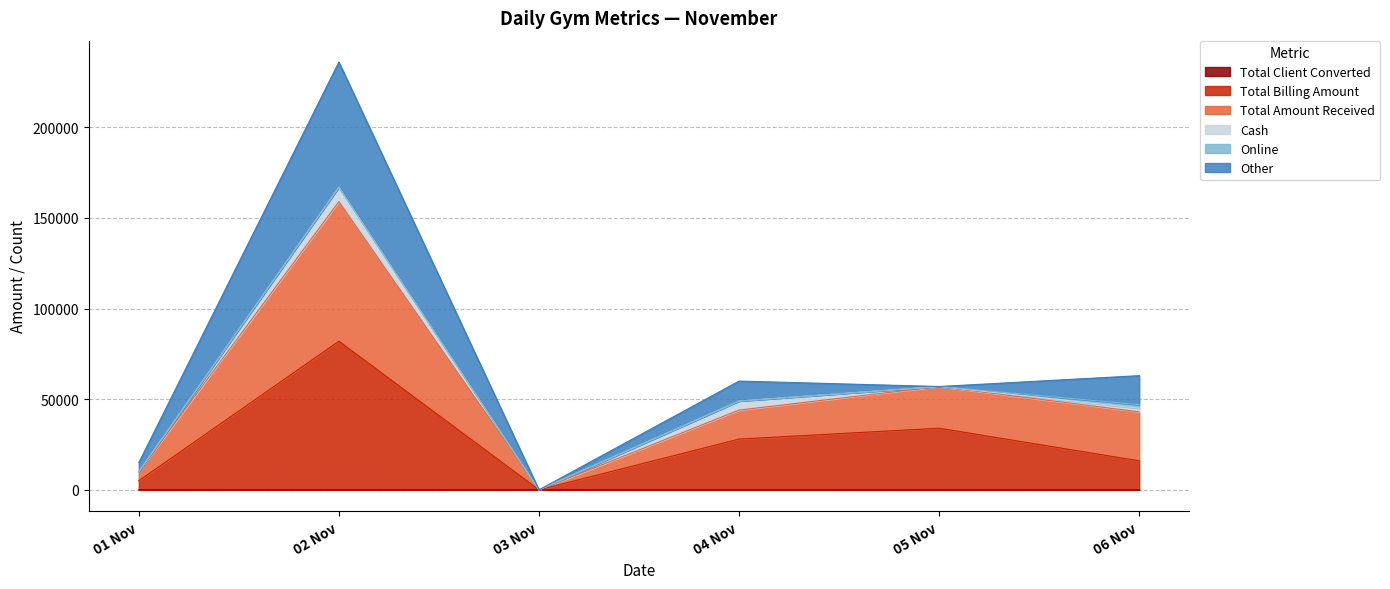

What is the label of the 6th point from the left?

06 Nov